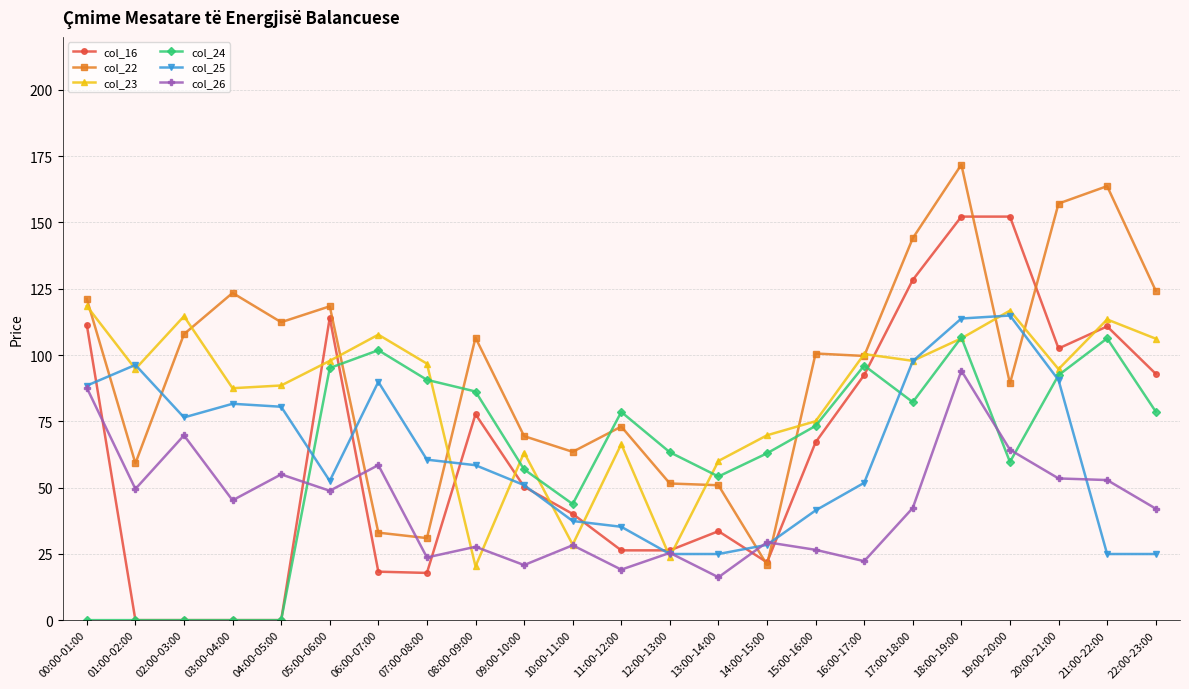

How many interior local peaks does the col_25 series have?

4